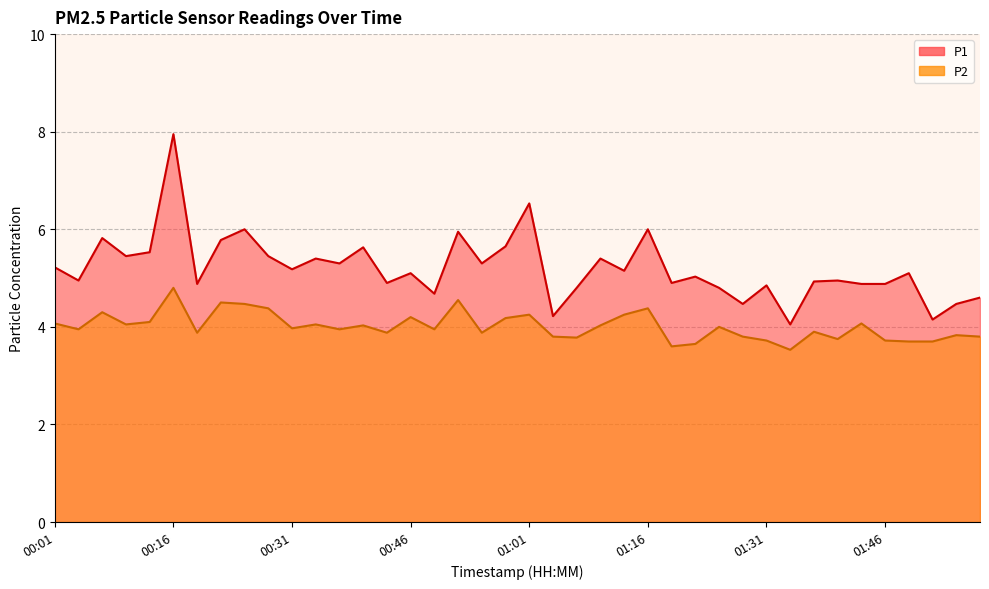

Which category has the lowest value in the P1 series?

01:34